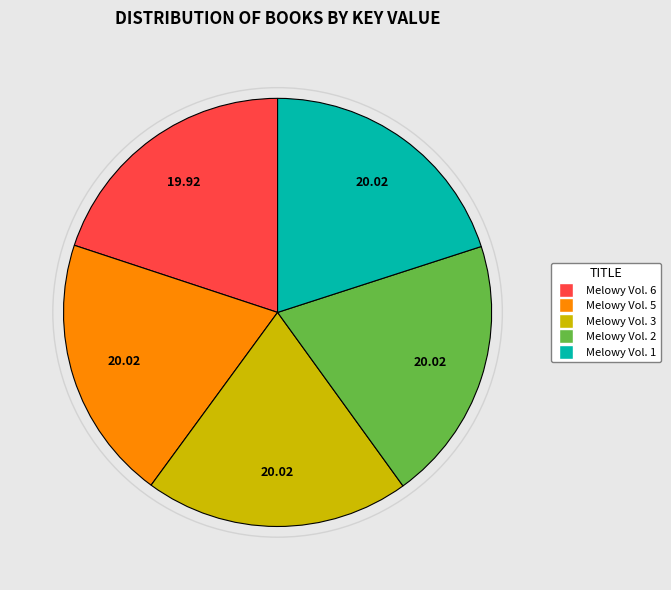

Combined, do Melowy Vol. 2 and Melowy Vol. 3 account for over 50%?

No